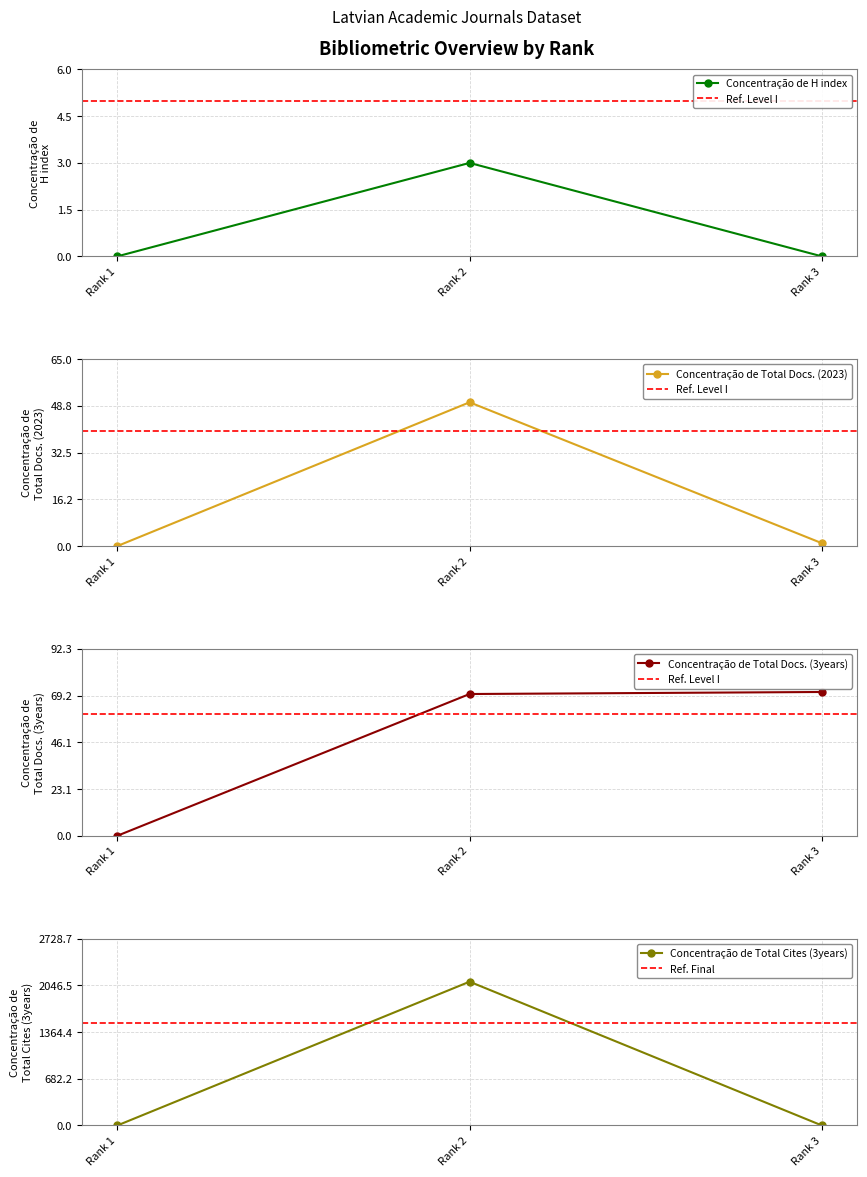

What is the value of the Concentração de H index point at the 2nd from the left?

3